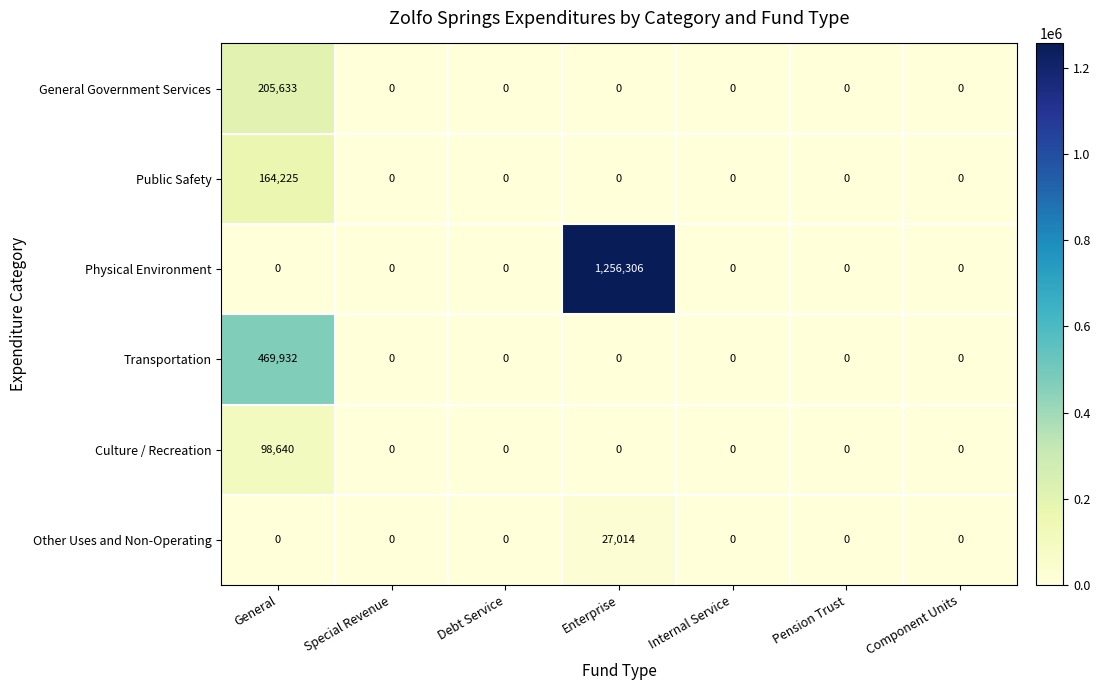

What is the greatest value displayed?

1256306